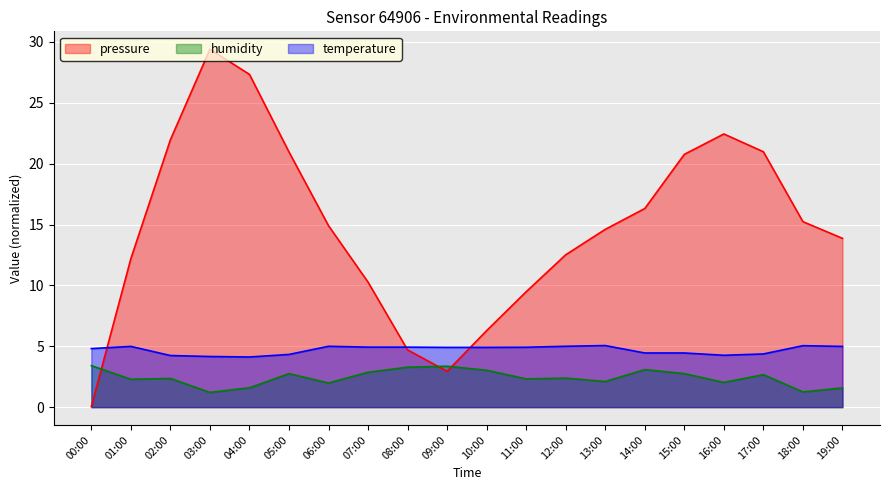

The temperature series shows 4.4 at 17:00. True or false?

True